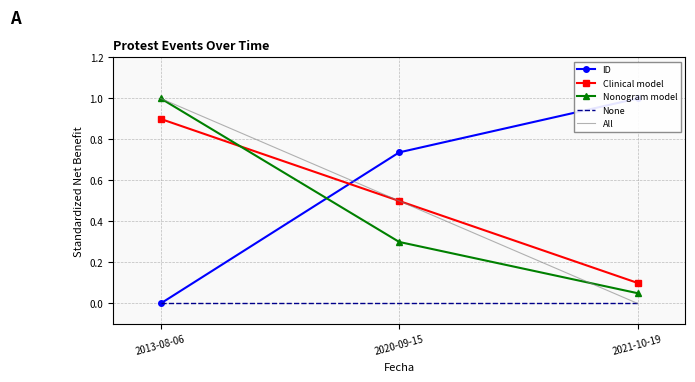

At which category is the sum across all series the highest?

2013-08-06